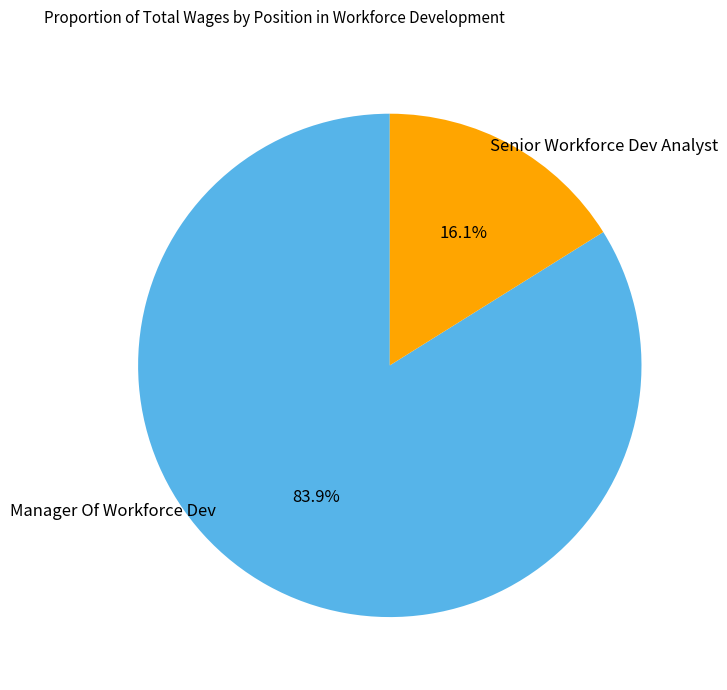

Is there a majority slice in this chart?

Yes